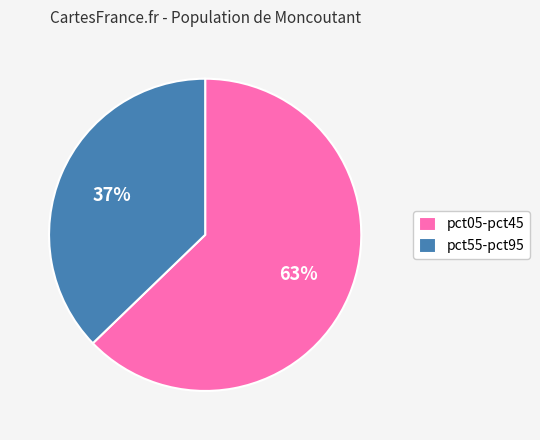

The pct55-pct95 slice represents 51% of the pie. True or false?

False